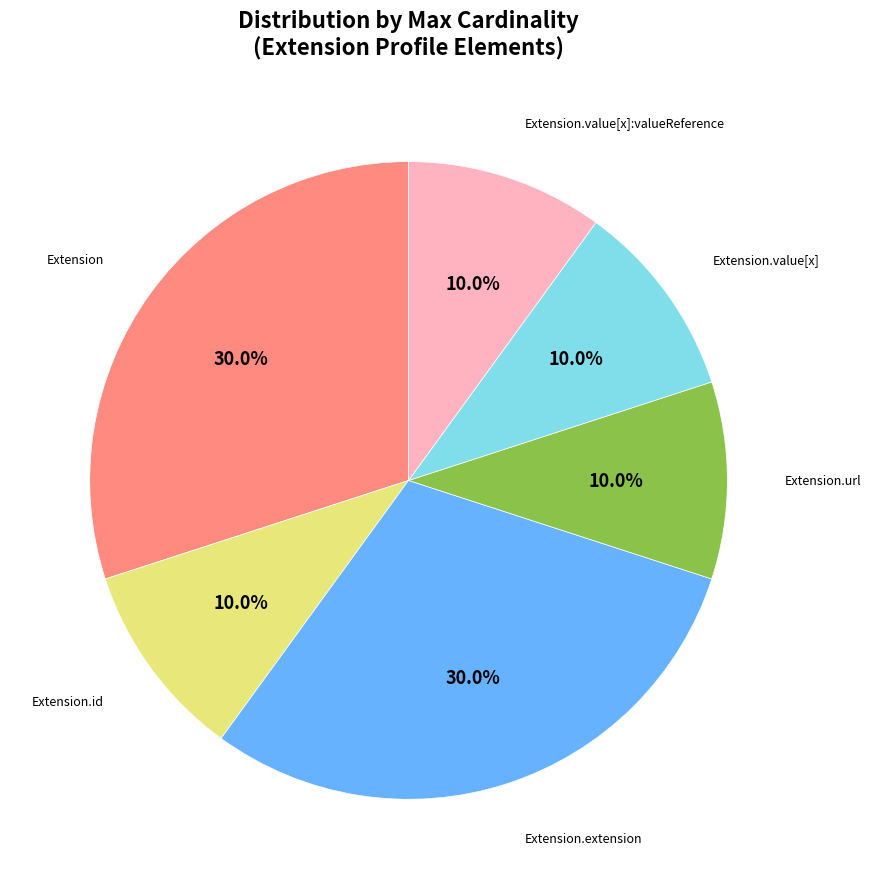

How many slices are in this pie chart?

6